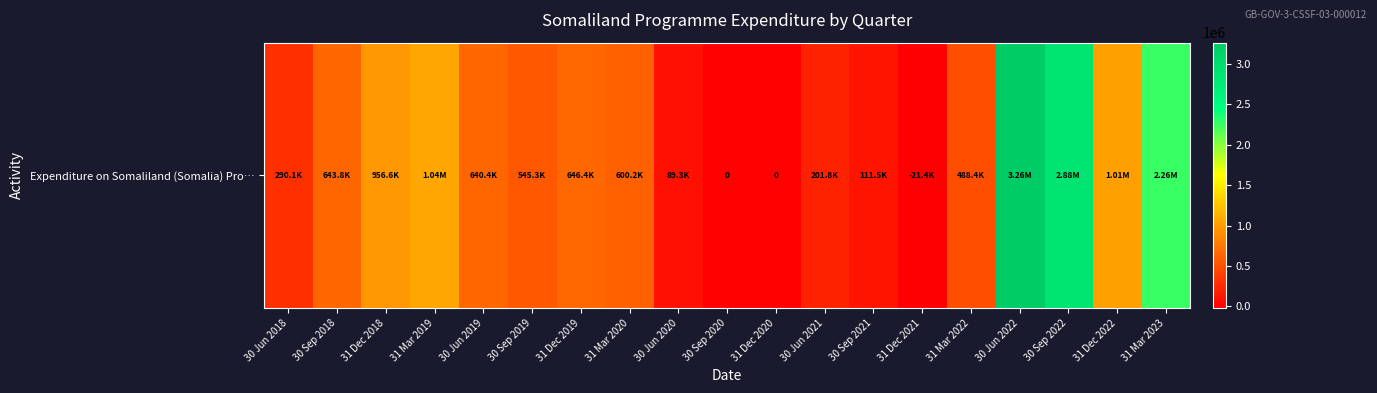

How many categories are shown in the chart?

19